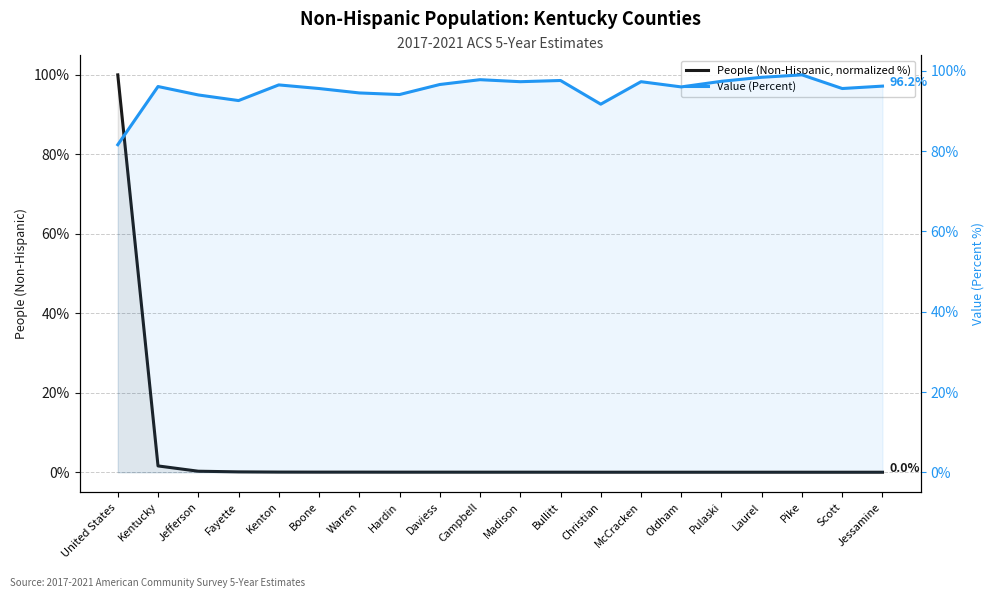

What is the label of the 12th point from the left?

Bullitt